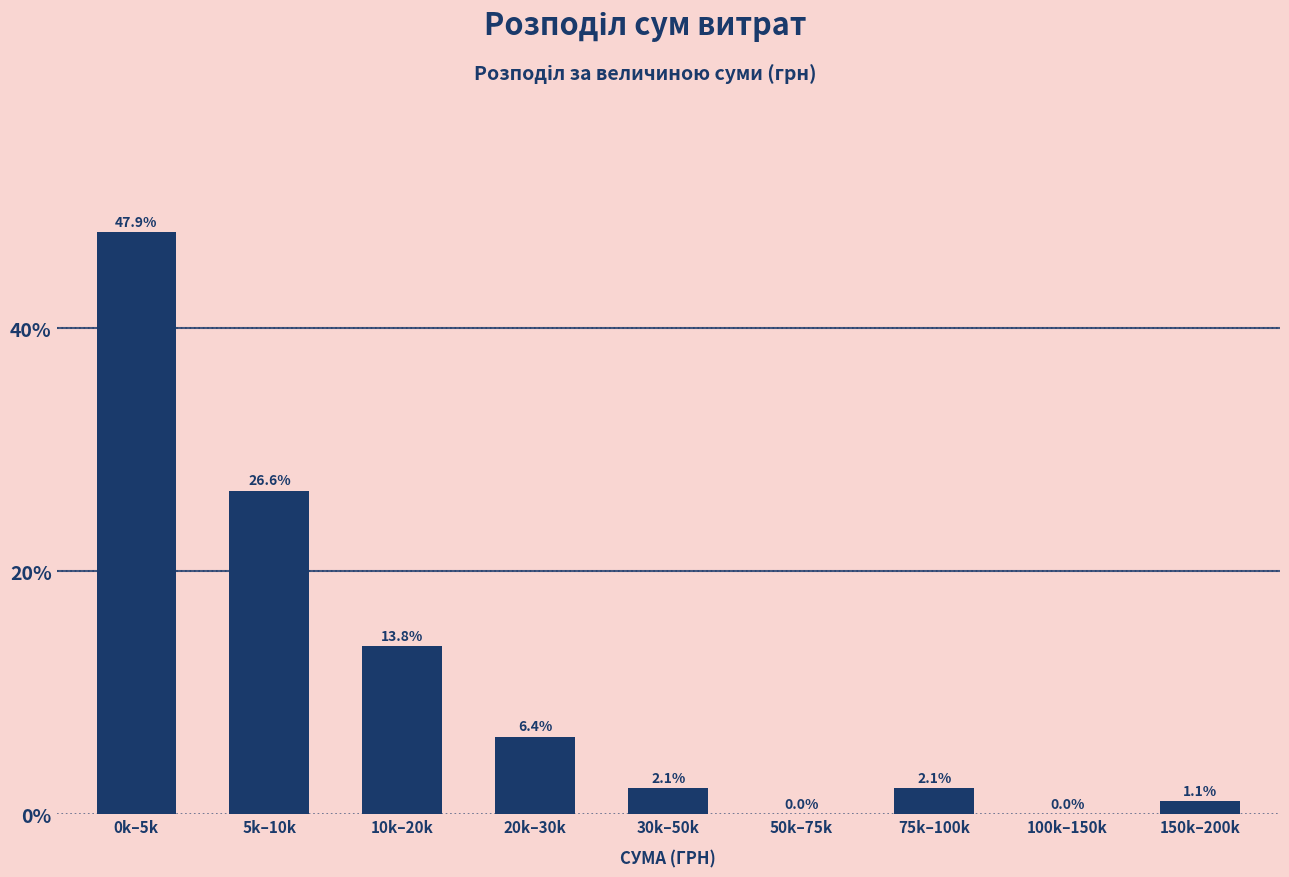

Reading left to right, transcribe all the data shown in this chart.

0k–5k=47.9	5k–10k=26.6	10k–20k=13.8	20k–30k=6.4	30k–50k=2.1	50k–75k=0.0	75k–100k=2.1	100k–150k=0.0	150k–200k=1.1